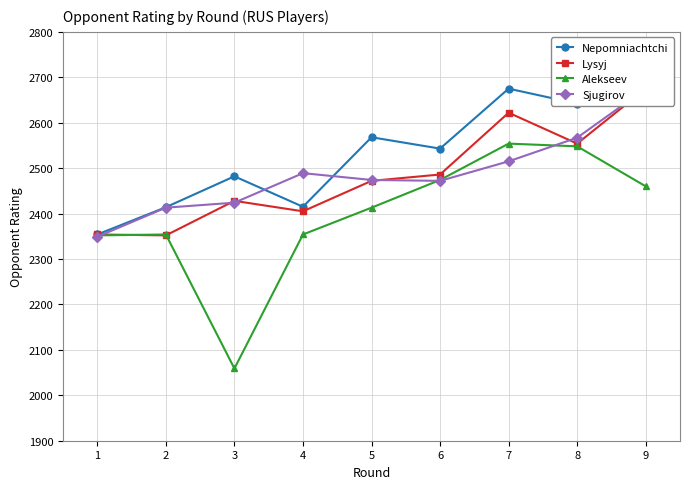

Which category has the highest value across all series?

7